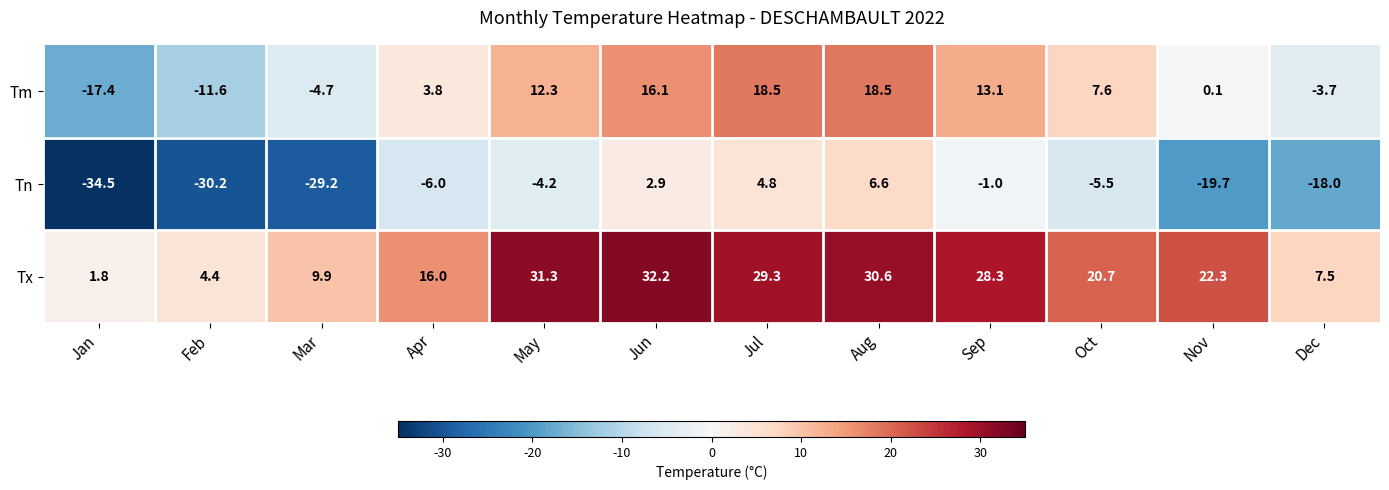

Count the number of categories in the chart.

12